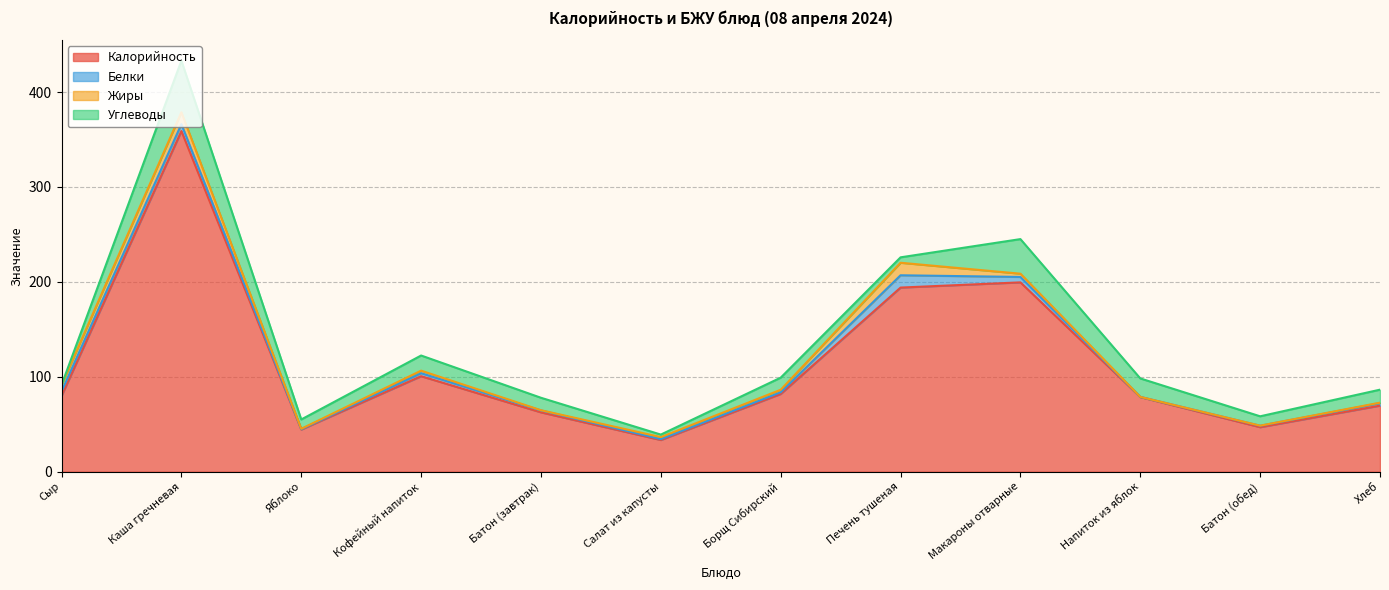

True or false: Белки has more than 2 interior local peaks.

True